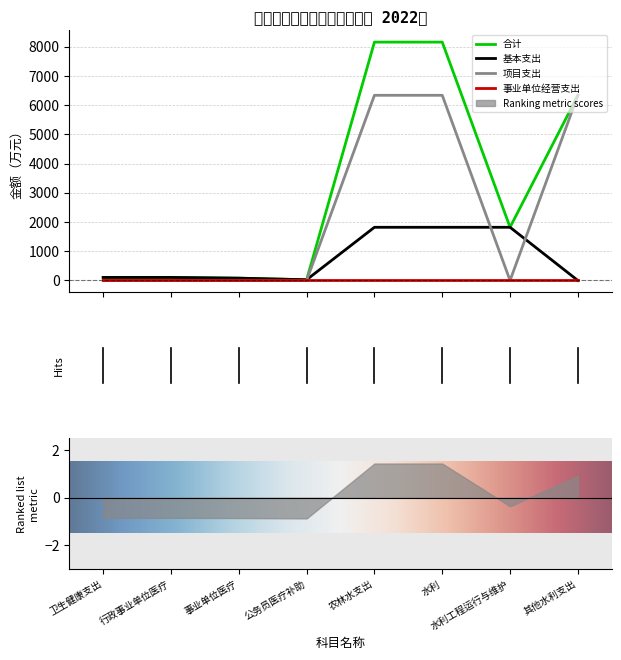

What is the sum of all 合计 values?

24781.7